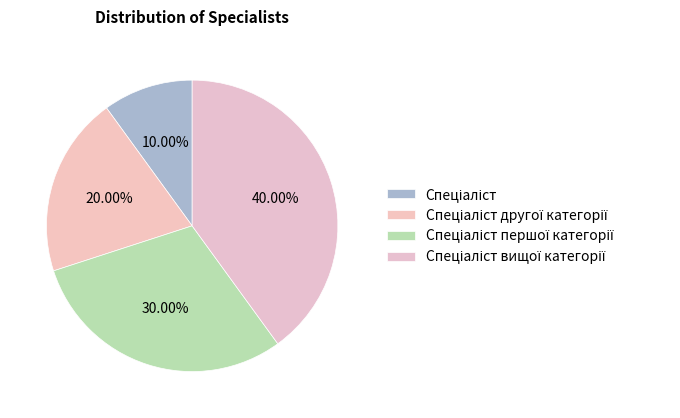

To the nearest percent, what percentage of the pie is Спеціаліст?

10%